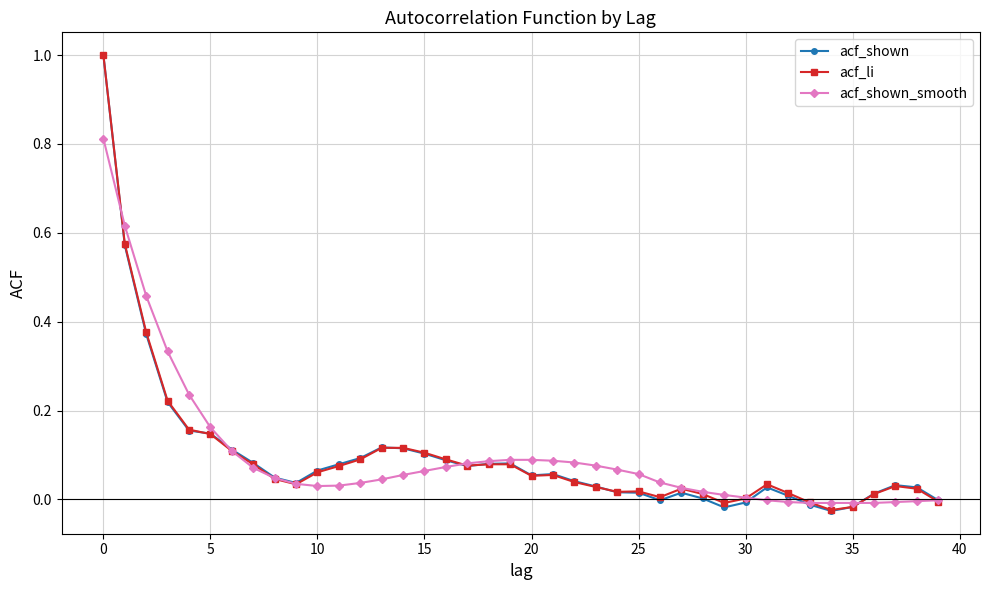

Which series has the widest spread of values?

acf_shown